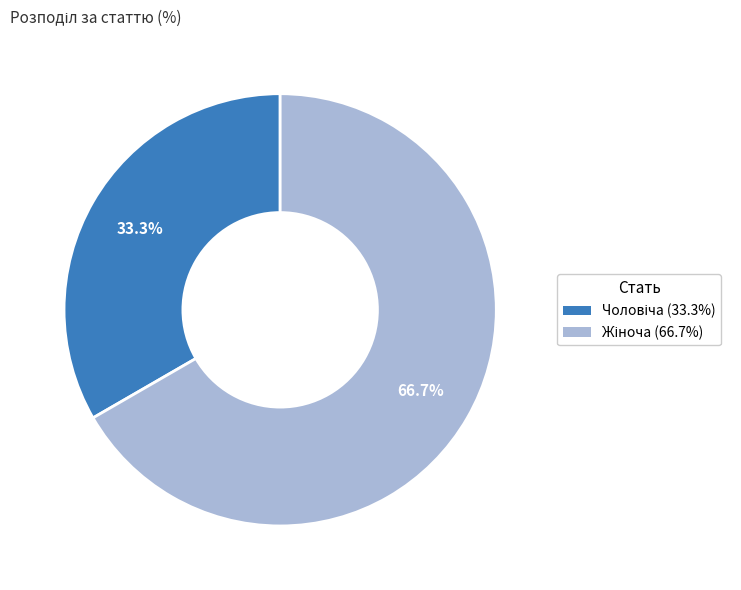

Does any single category account for the majority?

Yes